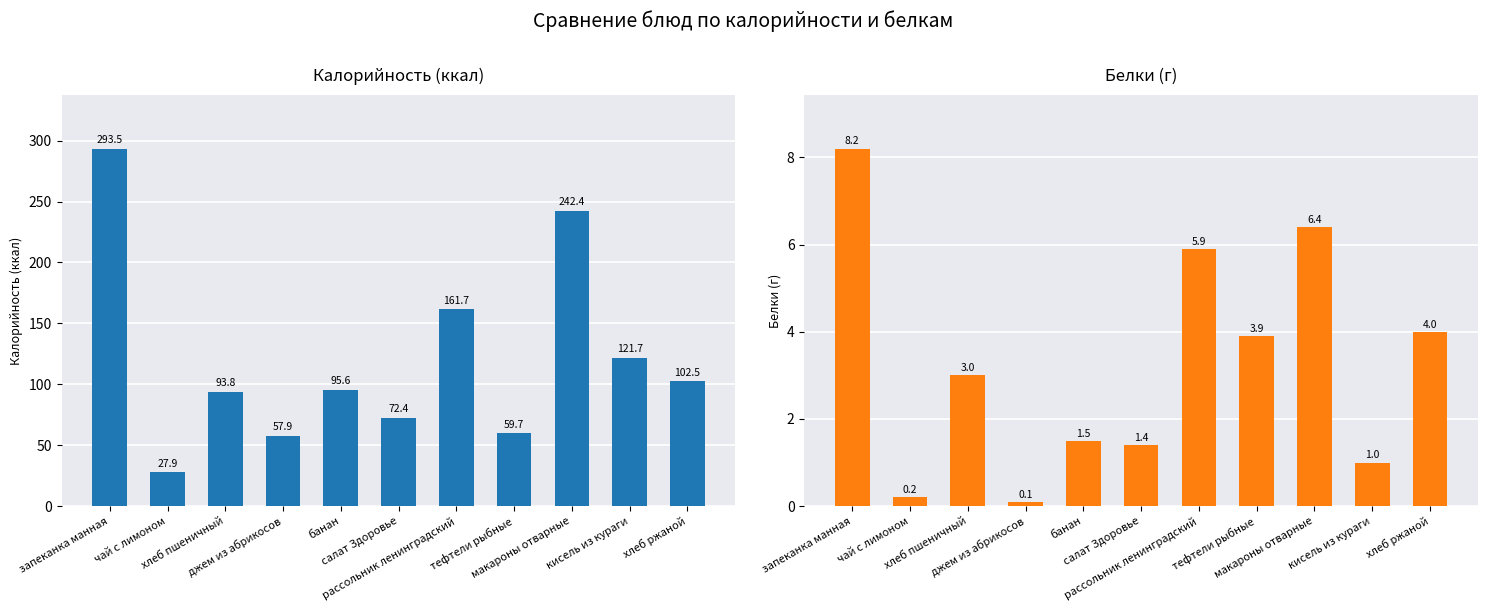

Which category has the highest value in the Белки series?

запеканка манная